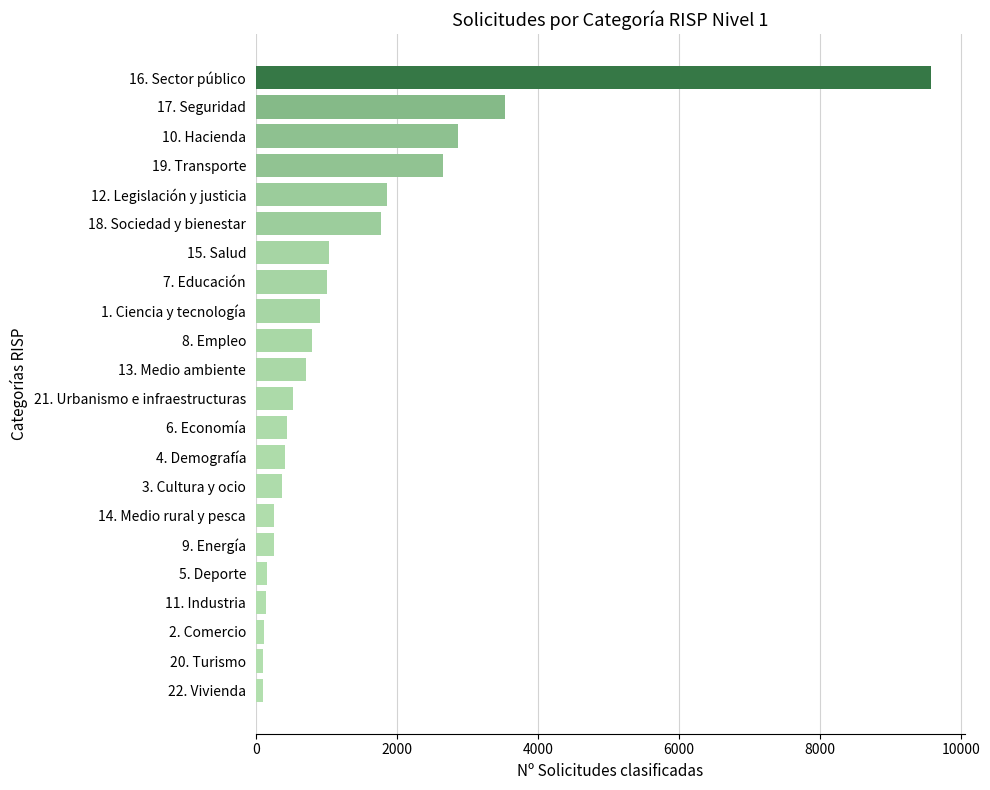

Count the number of data series in this chart.

1